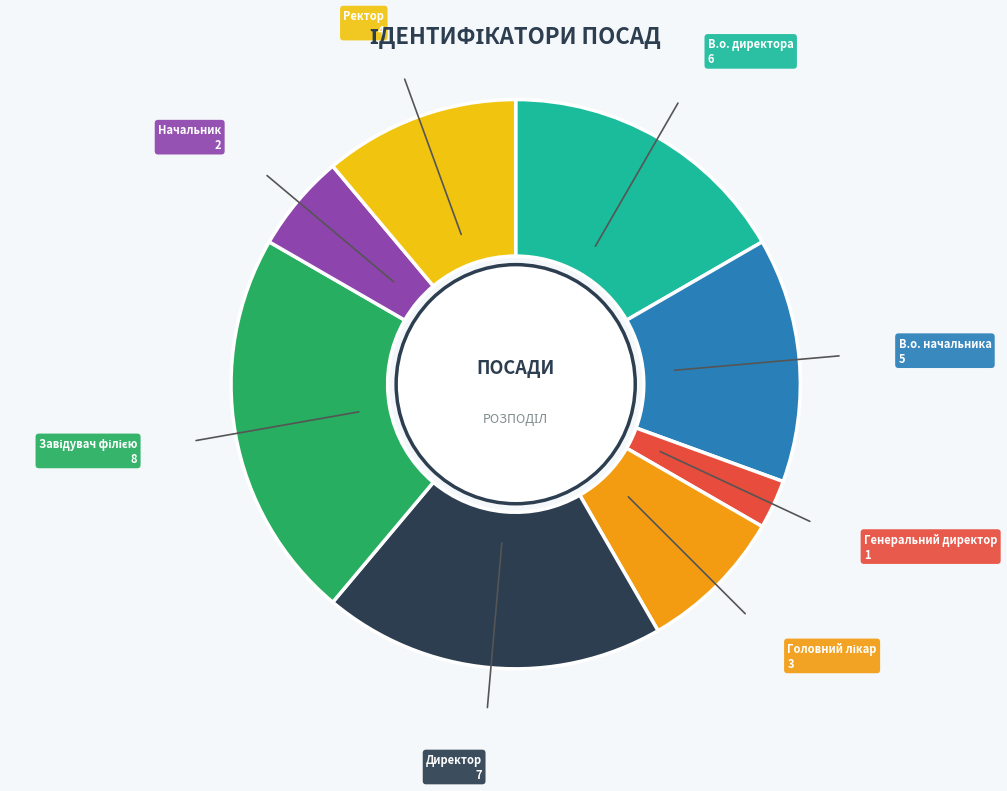

True or false: Ректор accounts for 1% of the total.

False